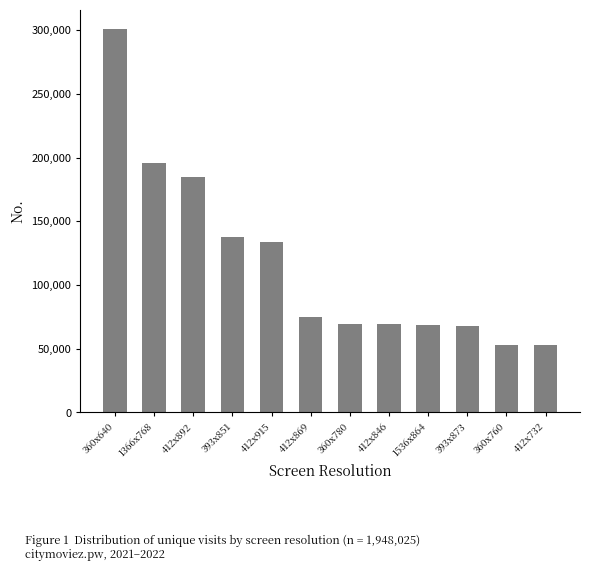

What is the difference between the values at 393x851 and 412x892?

47099